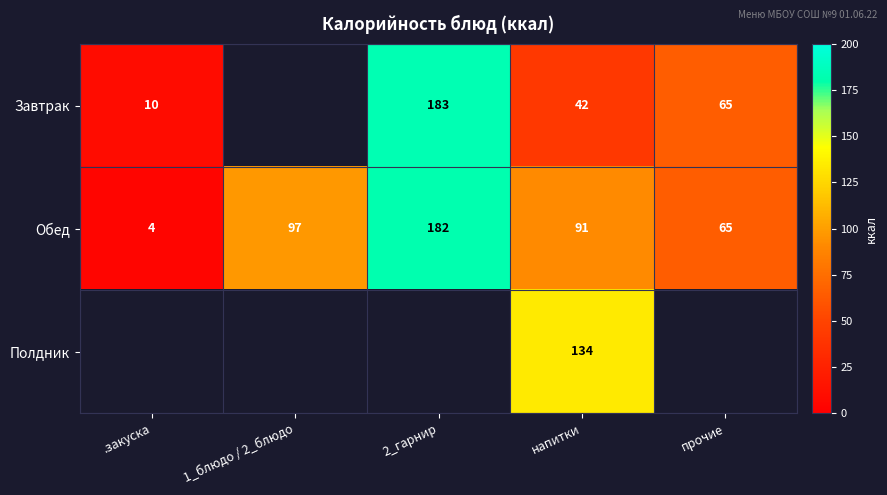

At напитки, list the series in order from smallest to largest.

Завтрак, Обед, Полдник